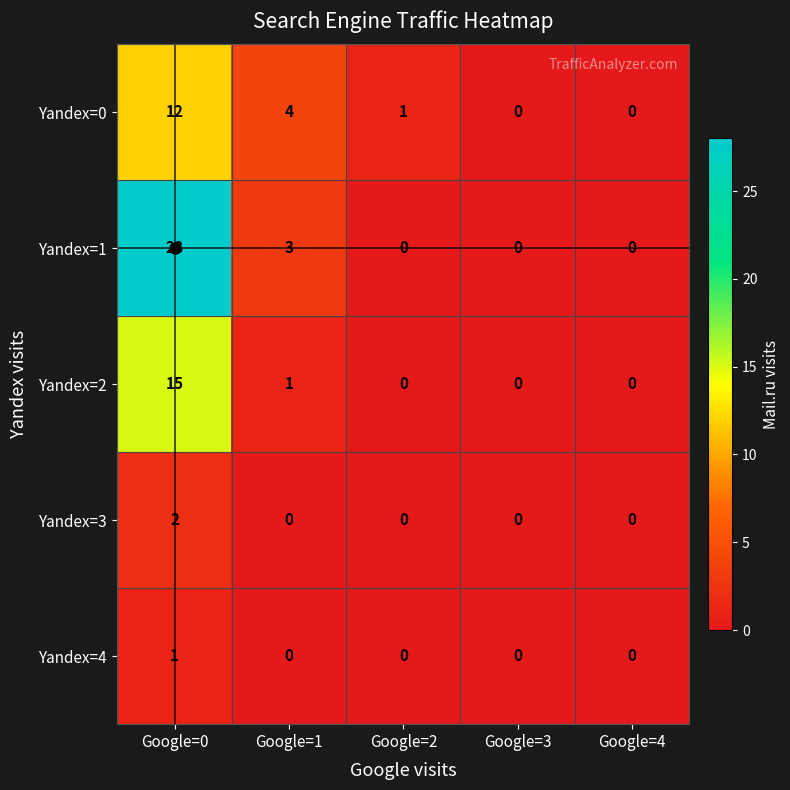

Is it true that Yandex=2 equals 0 at Google=3?

True